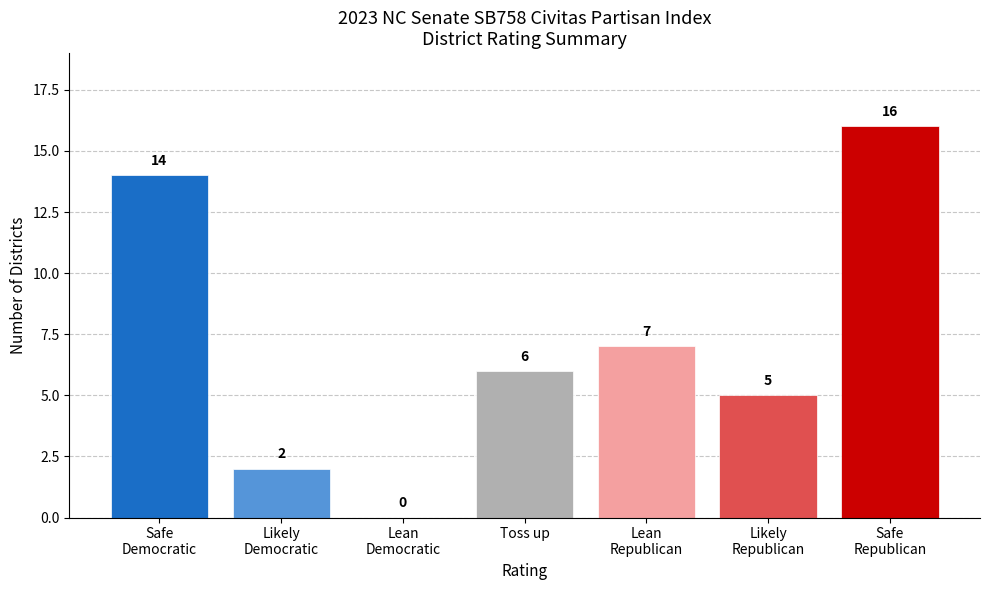

Read the value at Likely
Republican.

5